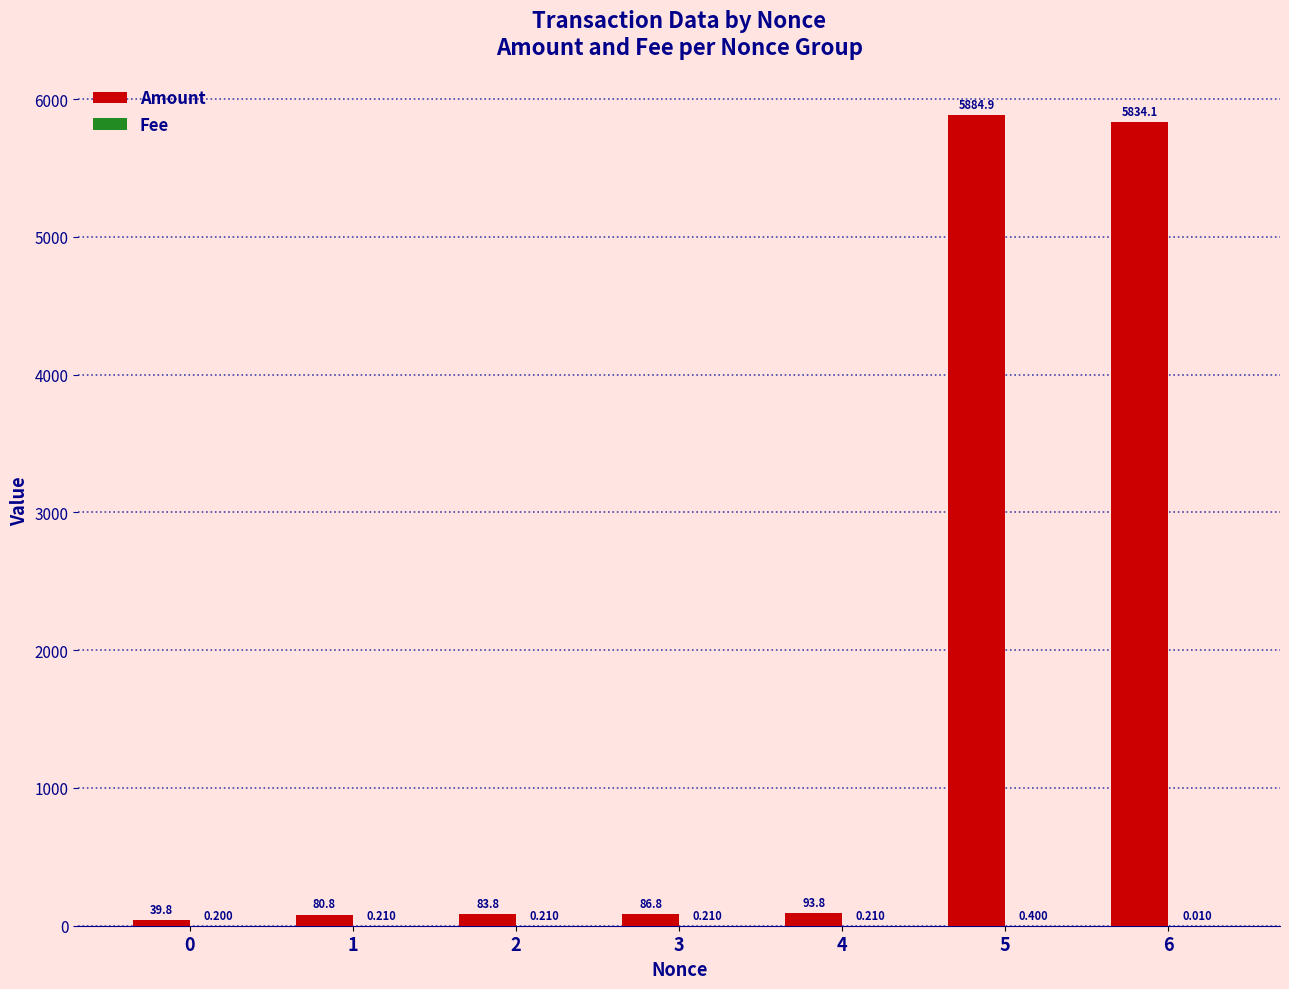

Which series has the largest total across all categories?

Amount